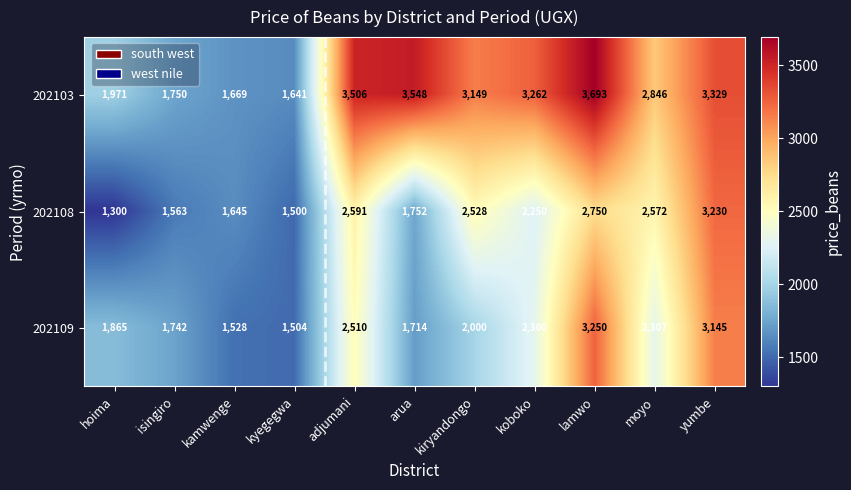

Rank the series at kyegegwa from highest to lowest value.

202103, 202109, 202108